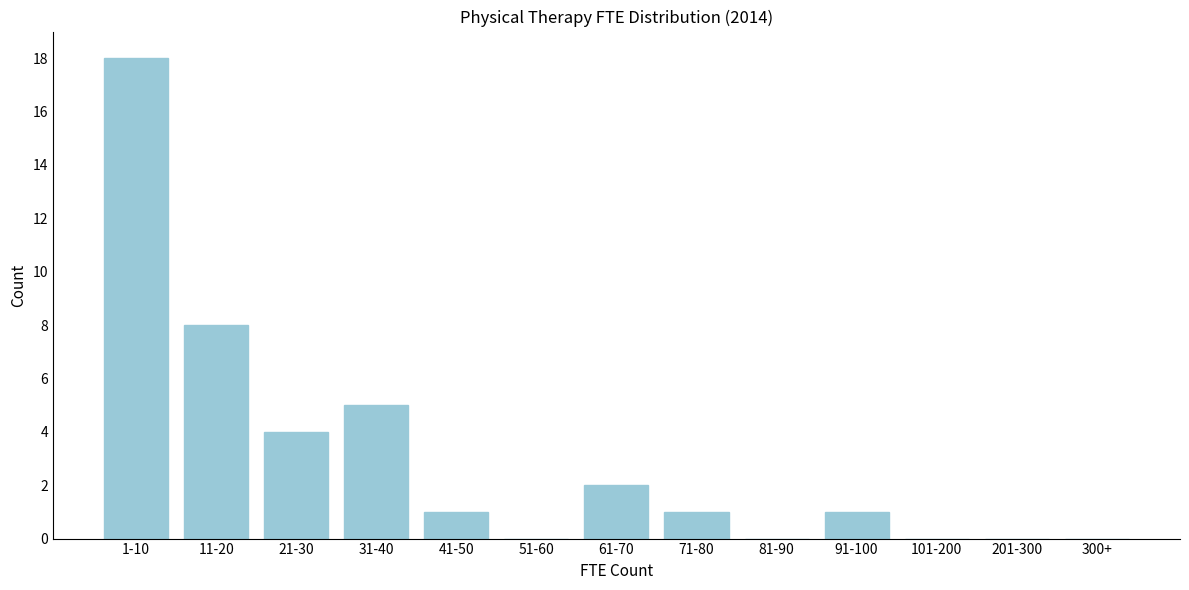

Reading left to right, transcribe all the data shown in this chart.

1-10=18	11-20=8	21-30=4	31-40=5	41-50=1	51-60=0	61-70=2	71-80=1	81-90=0	91-100=1	101-200=0	201-300=0	300+=0